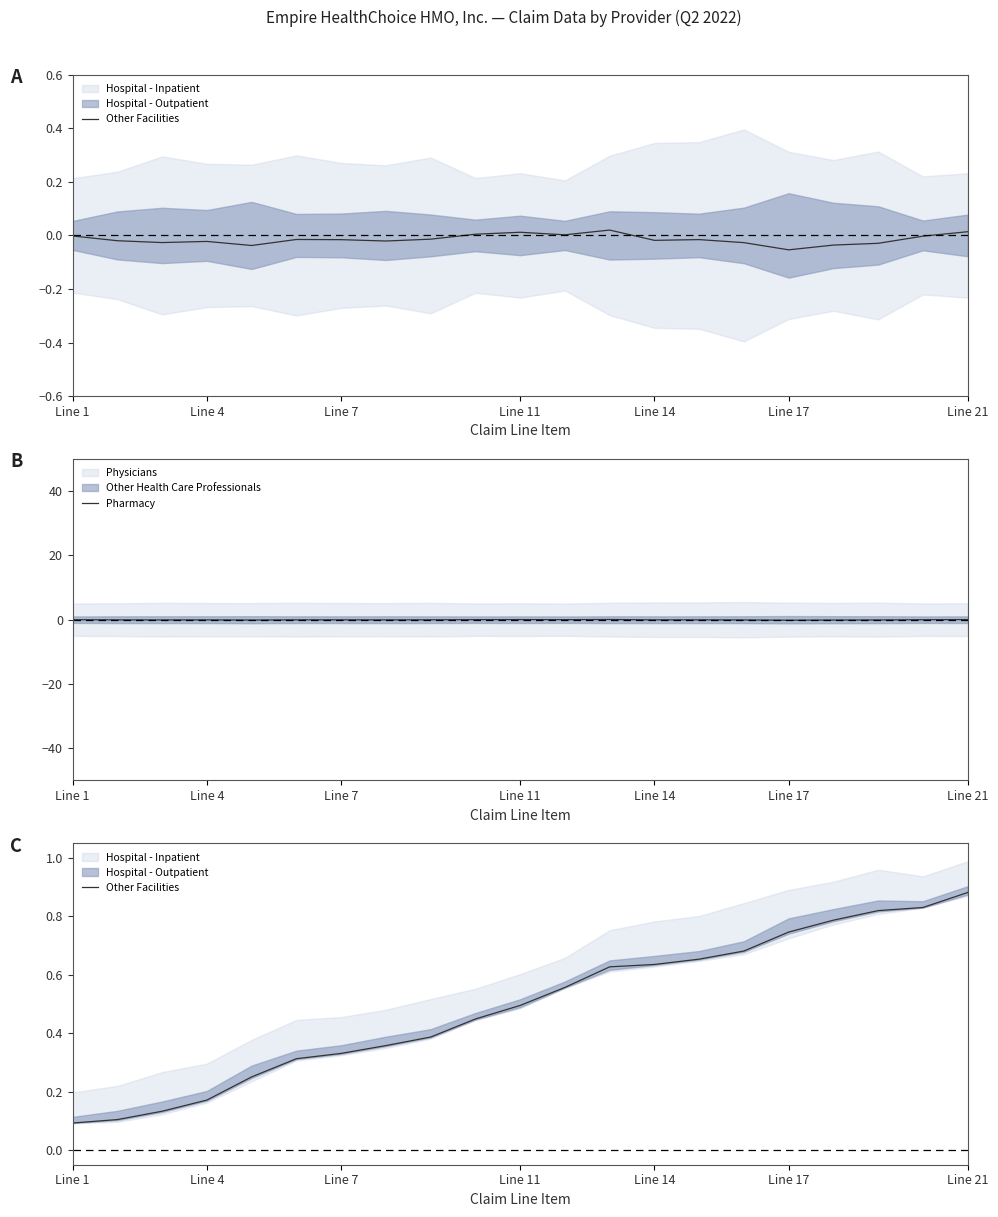

True or false: Pharmacy has a value of 0.0 at Line 21.

True